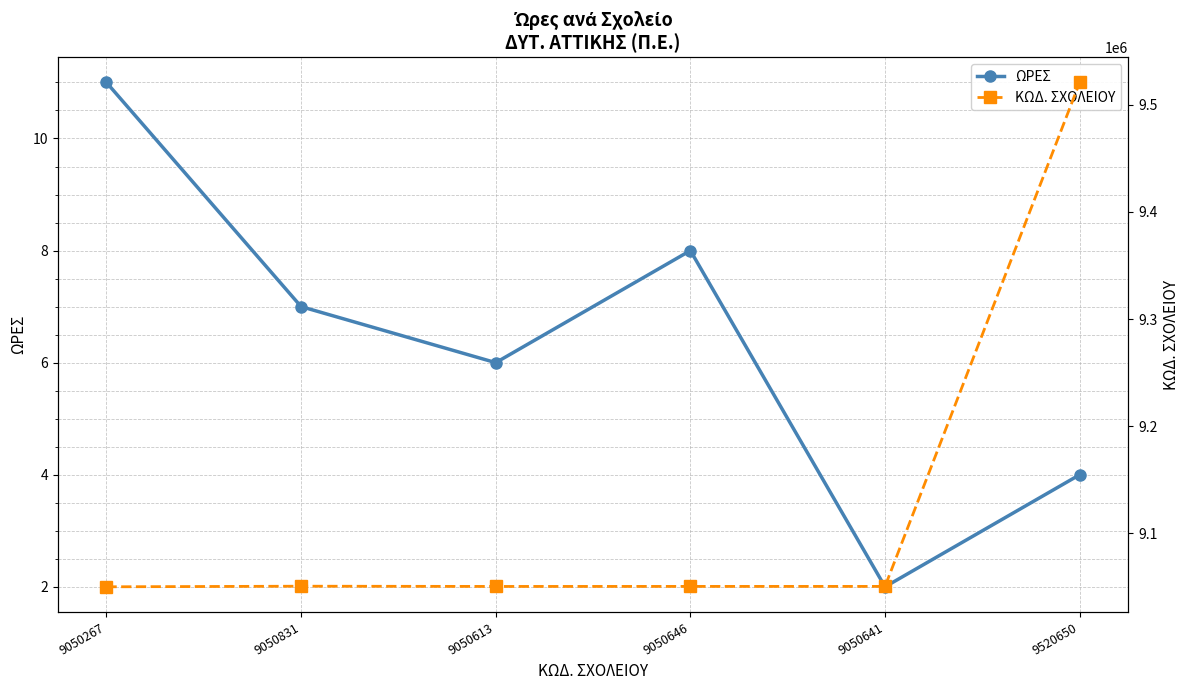

True or false: ΩΡΕΣ and ΚΩΔ. ΣΧΟΛΕΙΟΥ cross at least once.

False